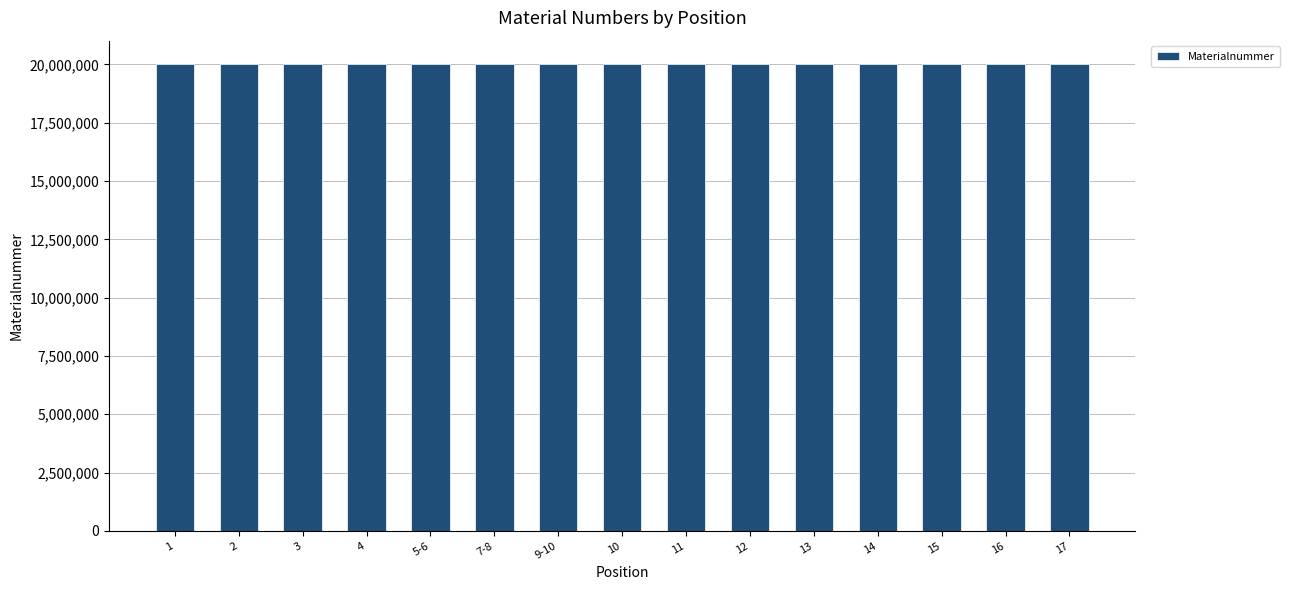

What is the label of the 1st bar from the left?

1